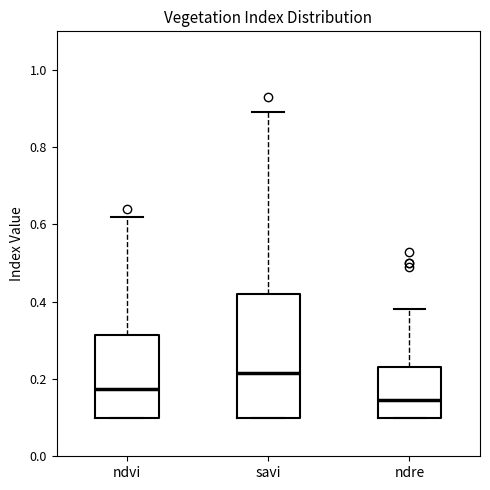

Where does the median line of the box for ndre sit on the y-axis? The values are not printed on the chart, so give them approximately, as read against the axis.

0.14